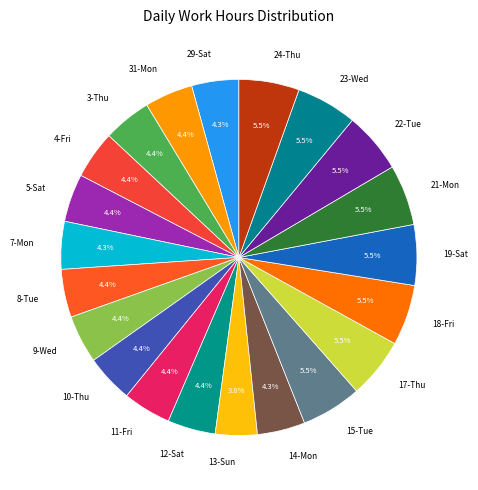

To the nearest percent, what is the average slice percentage?

5%